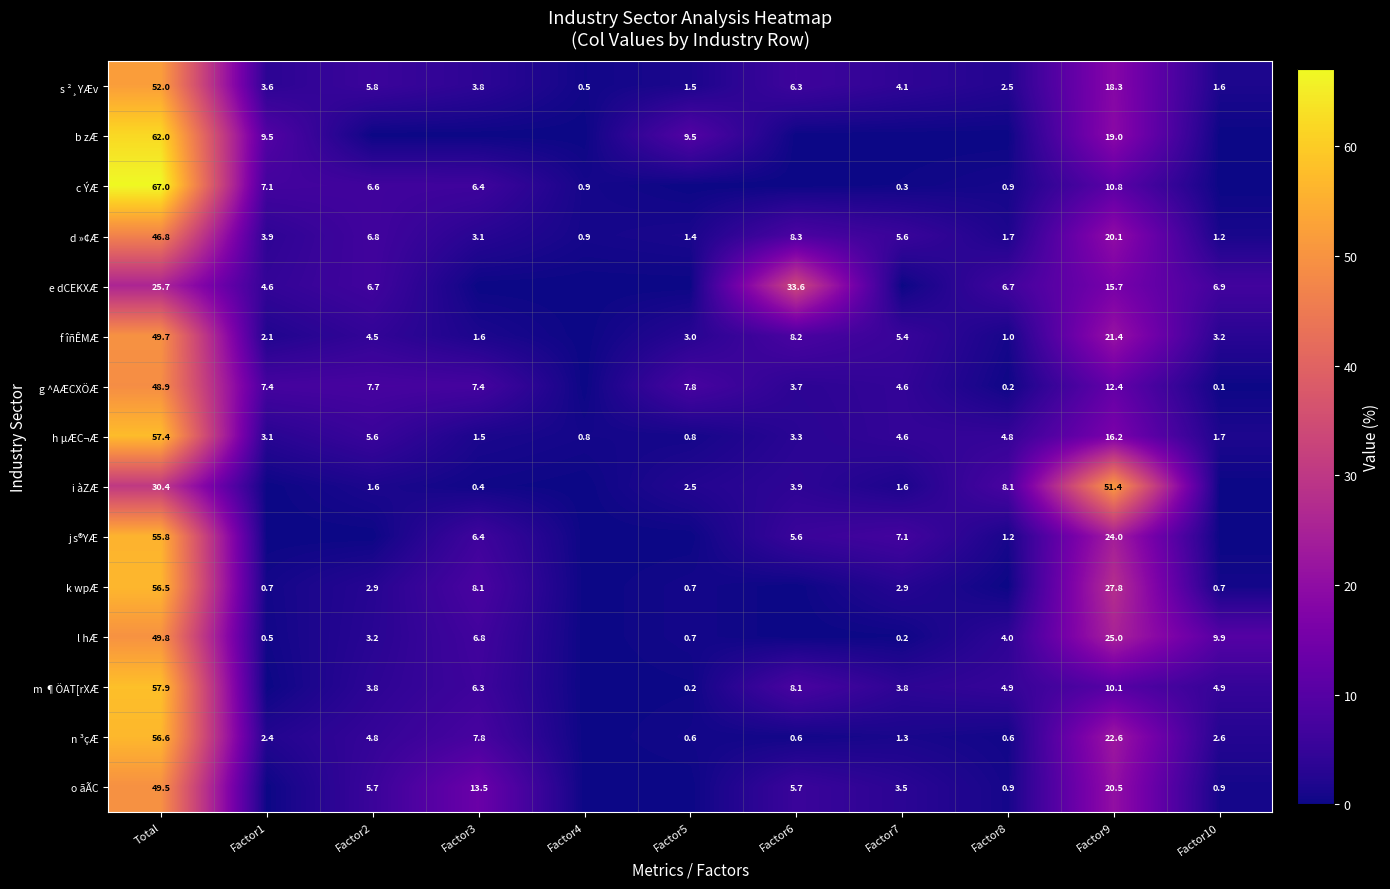

What is the difference between the s ²¸YÆv values at Factor1 and Factor8?

1.1